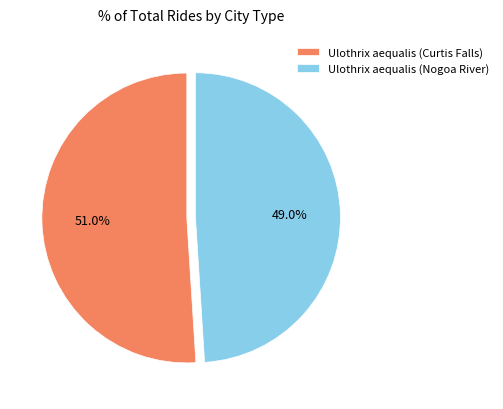

What percentage do Ulothrix aequalis (Nogoa River) and Ulothrix aequalis (Curtis Falls) together represent?

100.0%